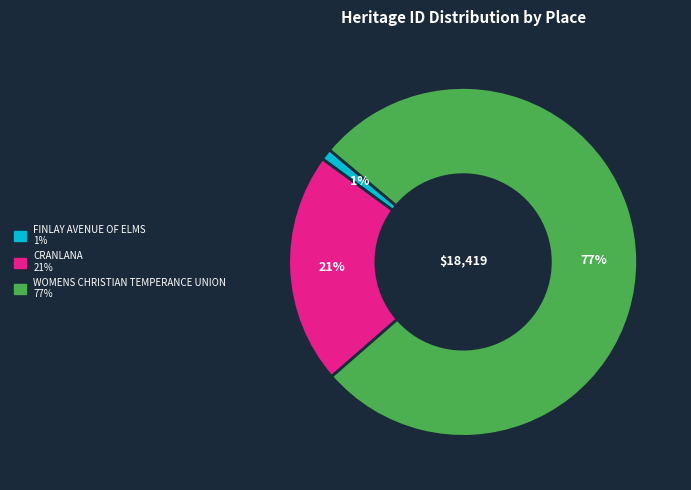

To the nearest percent, what is the combined percentage of CRANLANA and WOMENS CHRISTIAN TEMPERANCE UNION?

99%